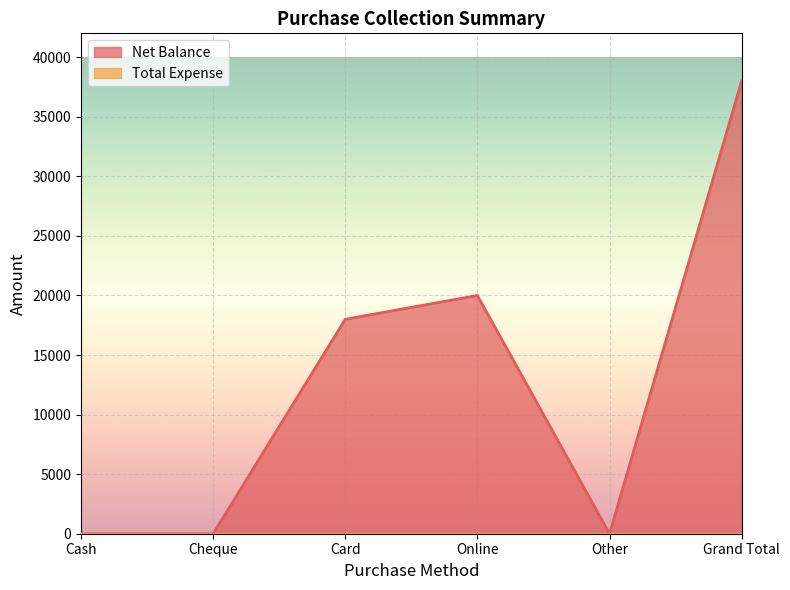

What is the sum of the values at Cheque and Online?

20000